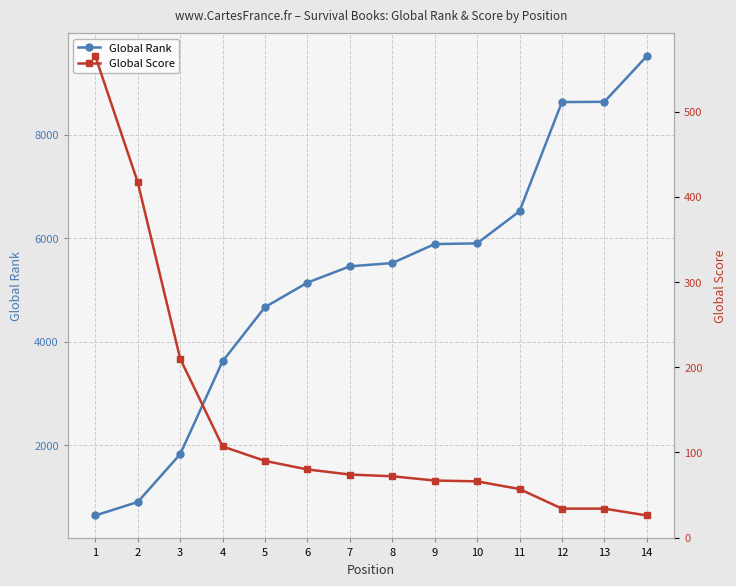

What is the difference between the Global Score values at 11 and 7?

17